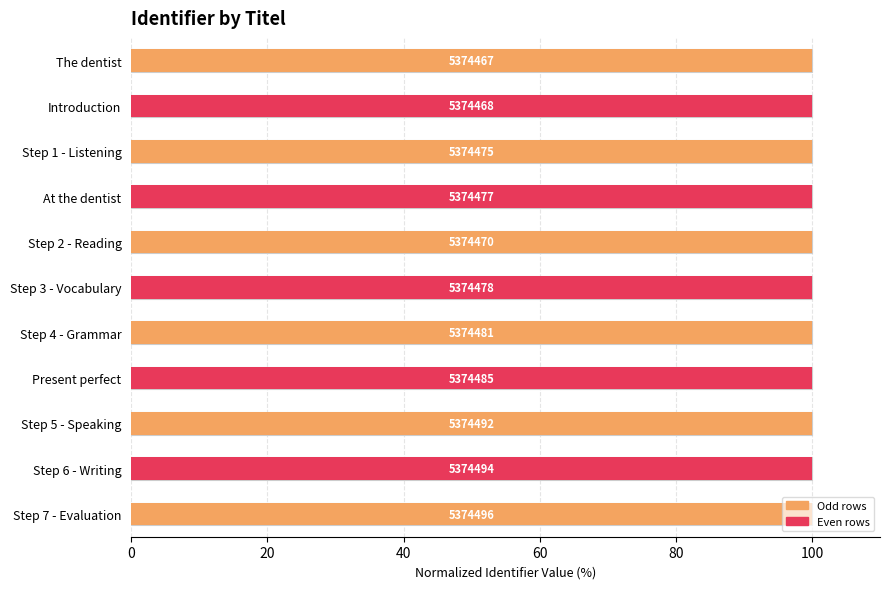

What is the ratio of the value at Step 5 - Speaking to the value at Step 4 - Grammar?

1.0